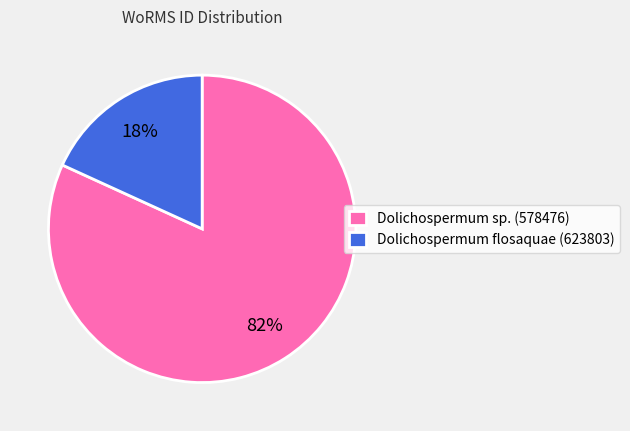

Do Dolichospermum flosaquae (623803) and Dolichospermum sp. (578476) together represent more than half of the pie?

Yes